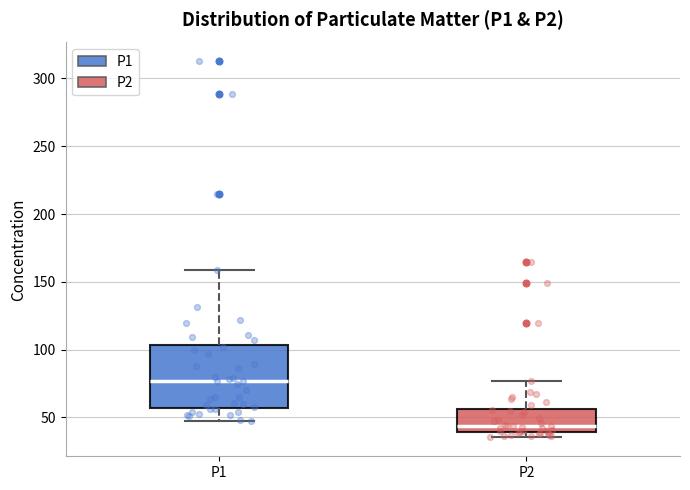

Reading left to right, read every box against the y-axis: the position of its median line, the range the box covers, and the ends of its whiskers. The values are not printed on the chart, so give them approximately, as read against the axis.

P1: median 75, box 55 to 105, whiskers 45 to 160
P2: median 45, box 40 to 55, whiskers 35 to 75